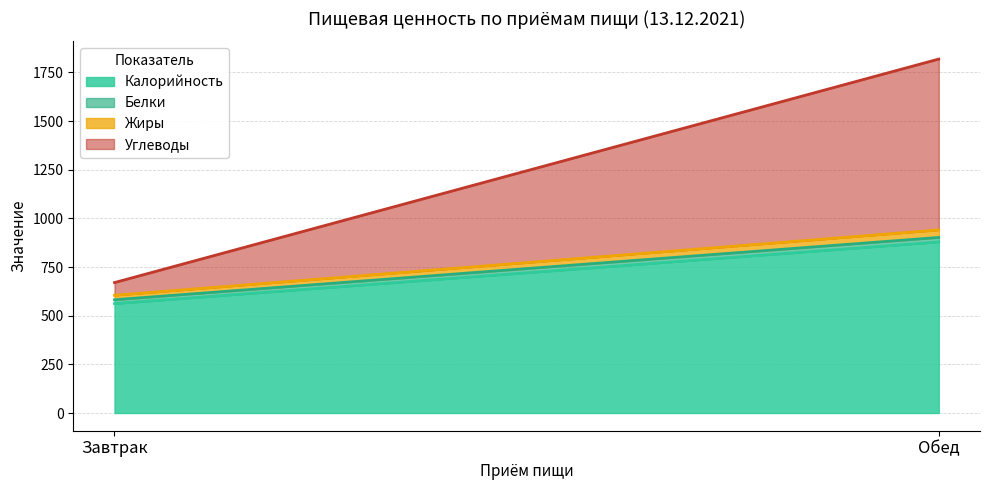

What are all the series names shown in the legend?

Калорийность, Белки, Жиры, Углеводы